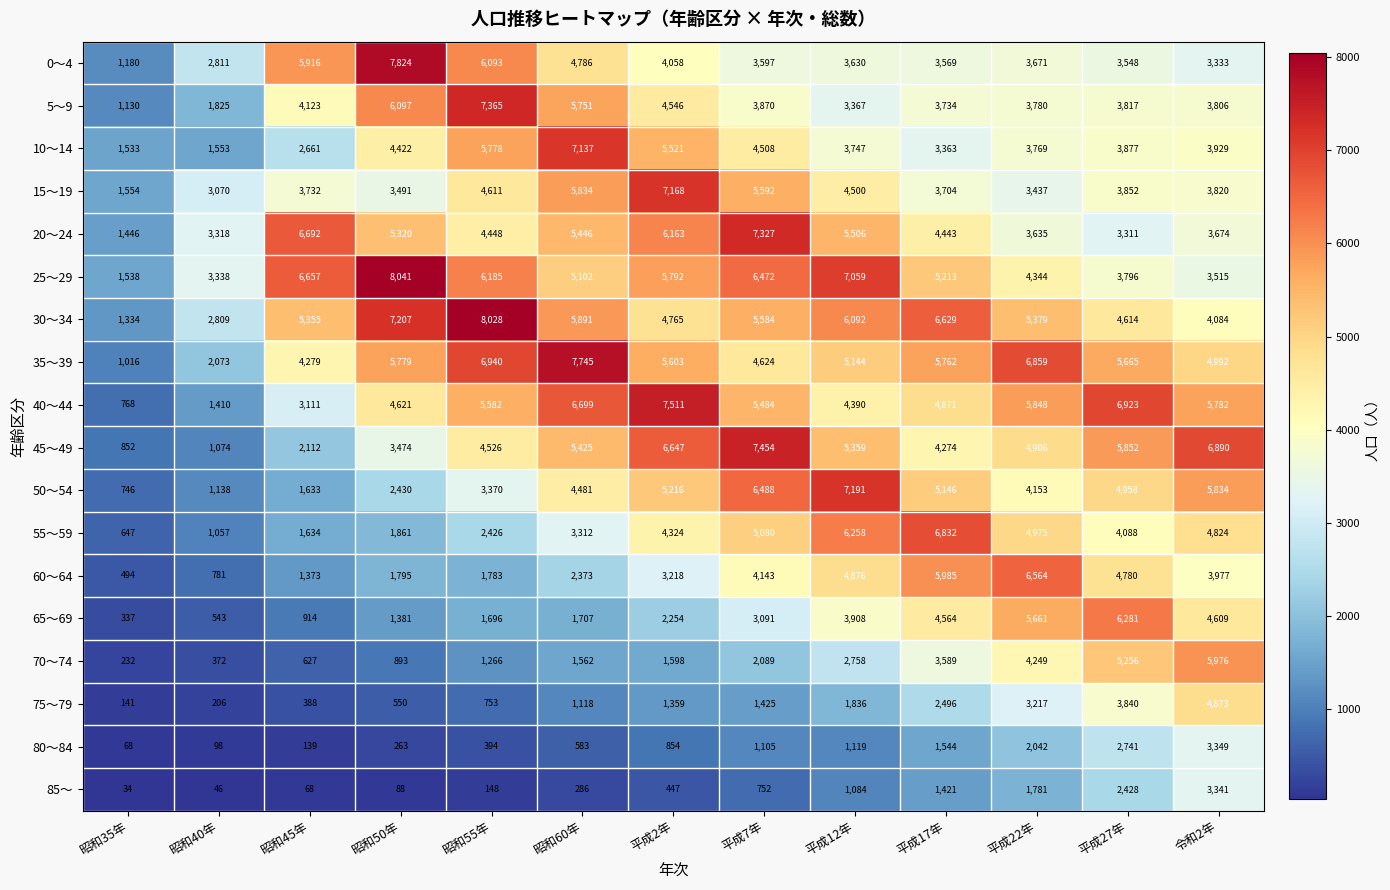

Which label corresponds to the largest value in the chart?

昭和50年